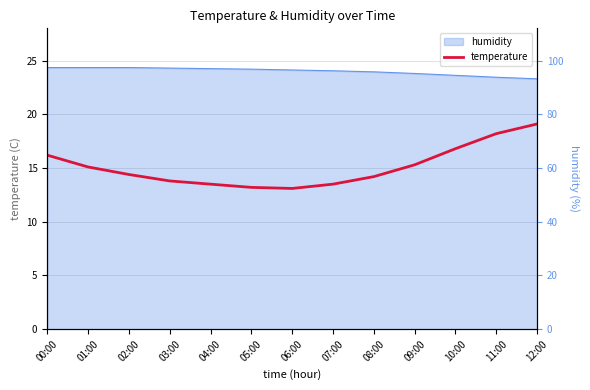

Read the value at 08:00.

14.2